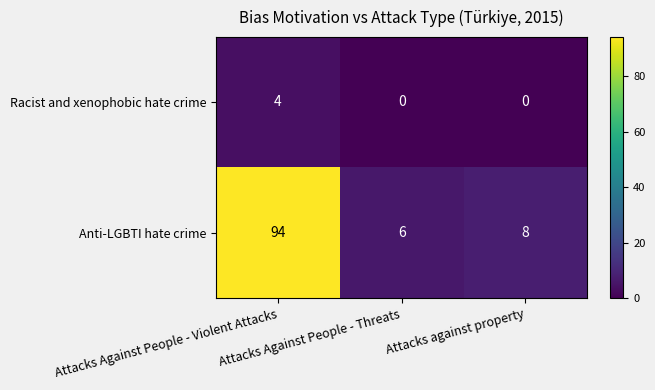

Count the Racist and xenophobic hate crime values in the range 0 to 4.

3